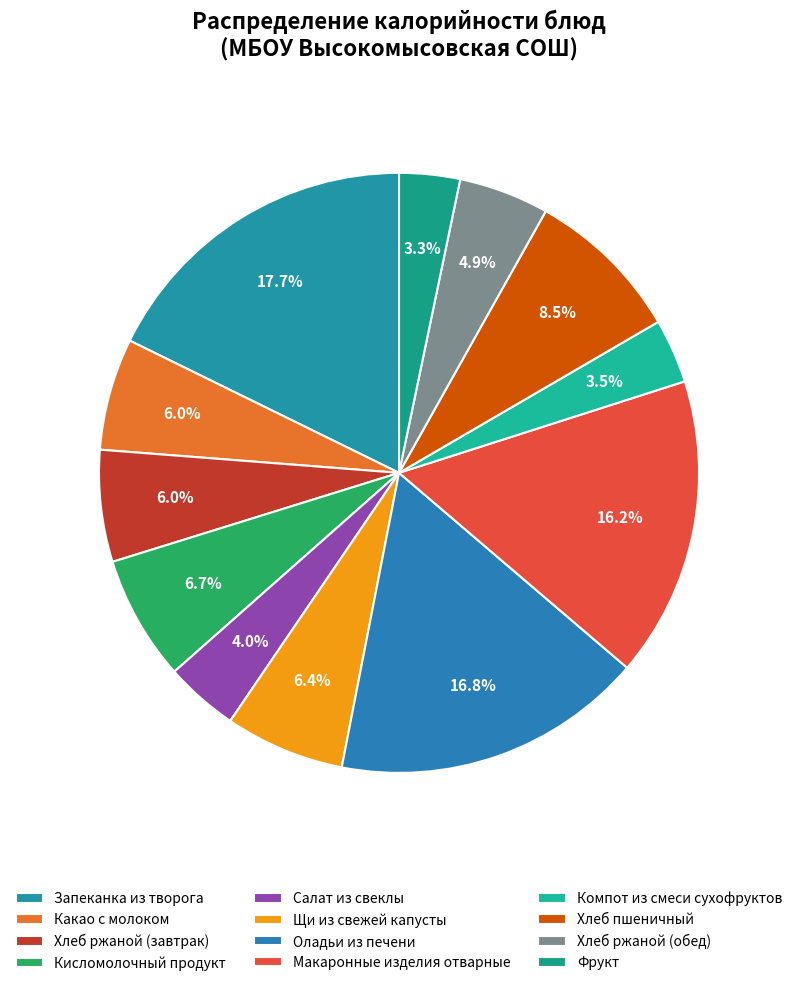

Rank the categories by value from lowest to highest.

Фрукт, Компот из смеси сухофруктов, Салат из свеклы, Хлеб ржаной (обед), Хлеб ржаной (завтрак), Какао с молоком, Щи из свежей капусты, Кисломолочный продукт, Хлеб пшеничный, Макаронные изделия отварные, Оладьи из печени, Запеканка из творога